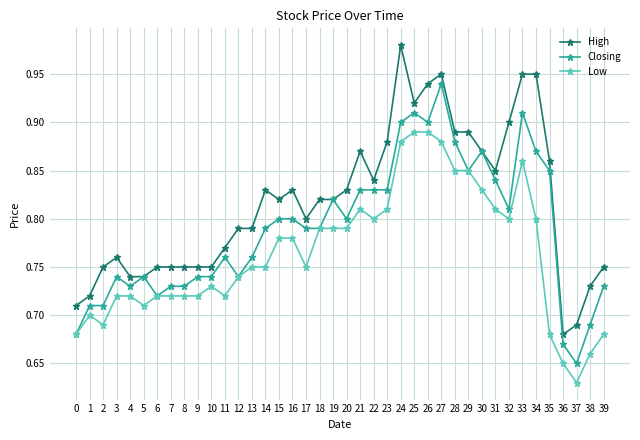

Which series has the largest total across all categories?

High